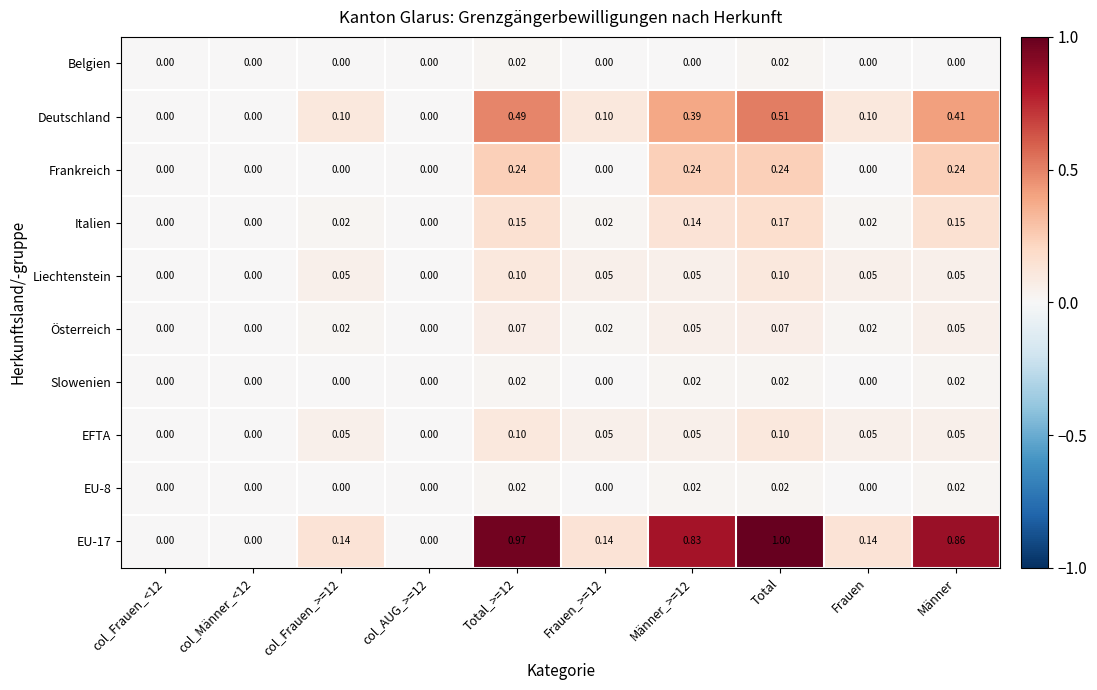

At which category is the sum across all series the highest?

Total